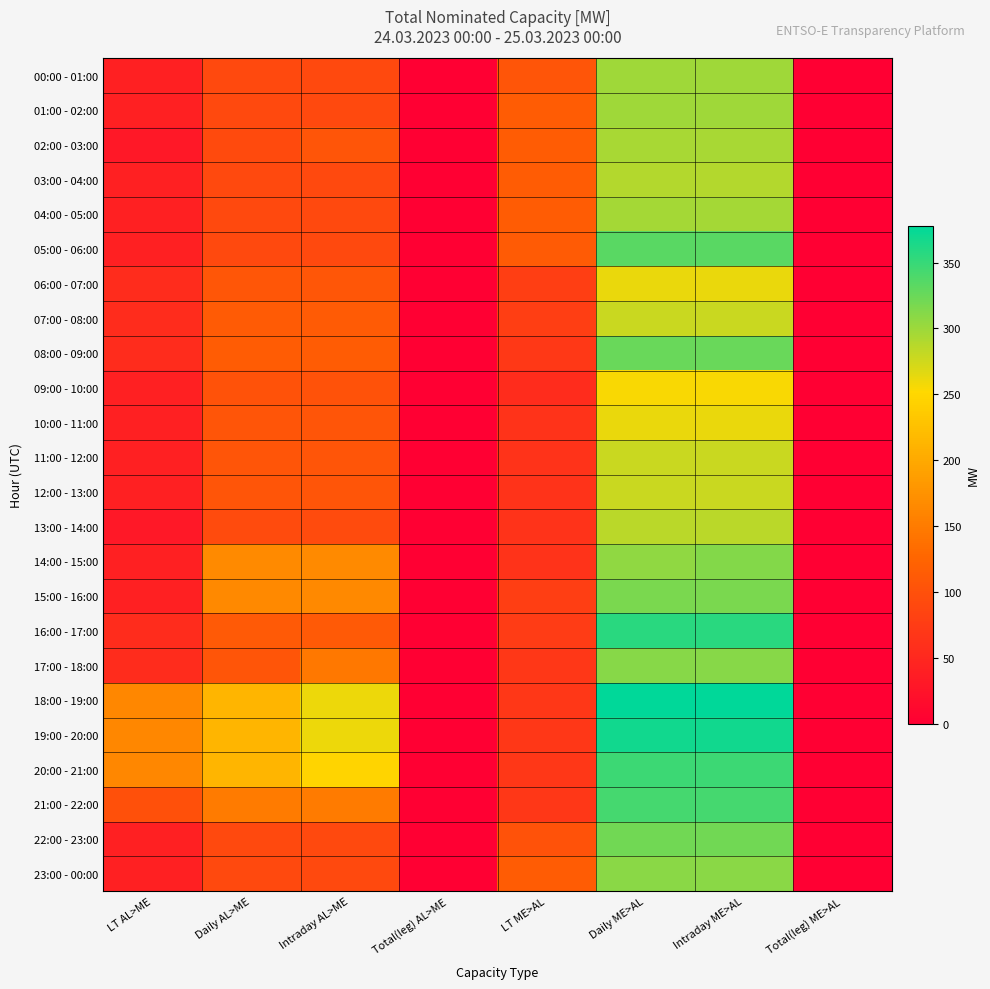

Which label corresponds to the smallest value in the chart?

Total(leg) AL>ME